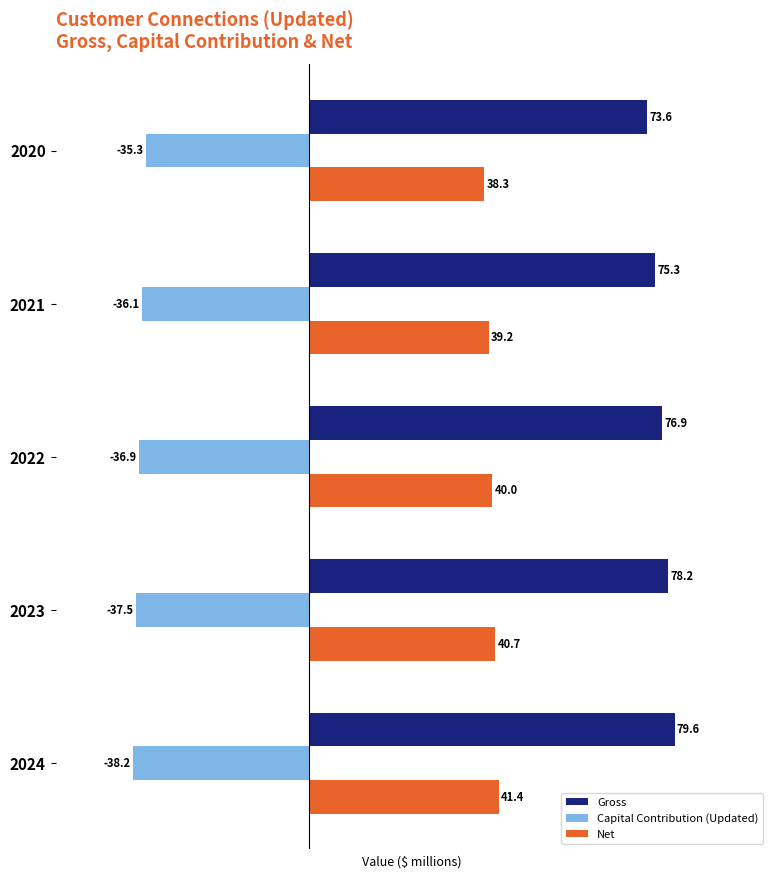

The value of Capital Contribution (Updated) at 2023 is -37.5. True or false?

True